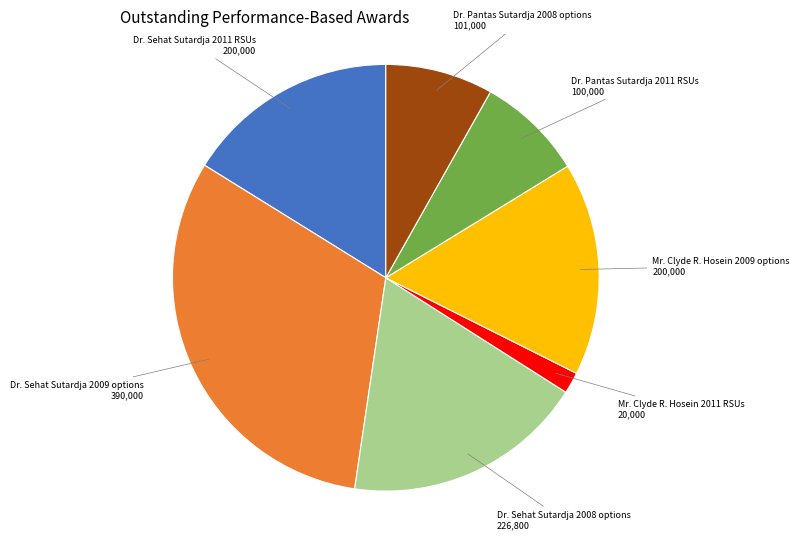

Does any single category account for the majority?

No